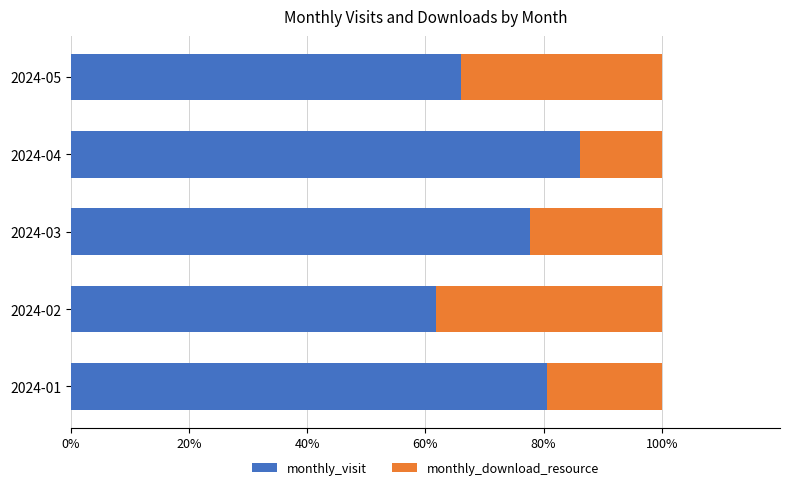

What is the total value across all series at 2024-05?

100.0